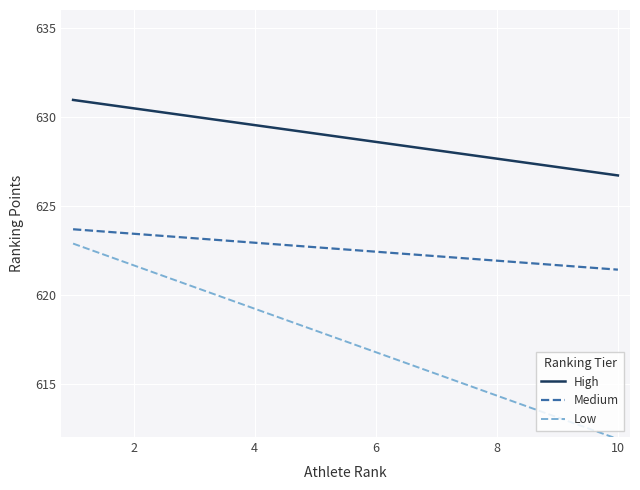

What is the sum of all Low values?

123476.0